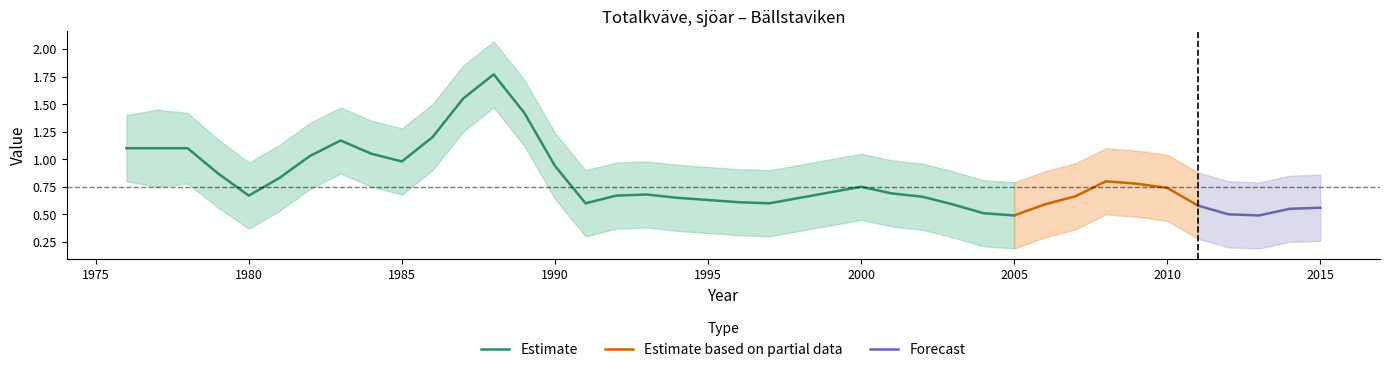

How many lines are shown in the chart?

3